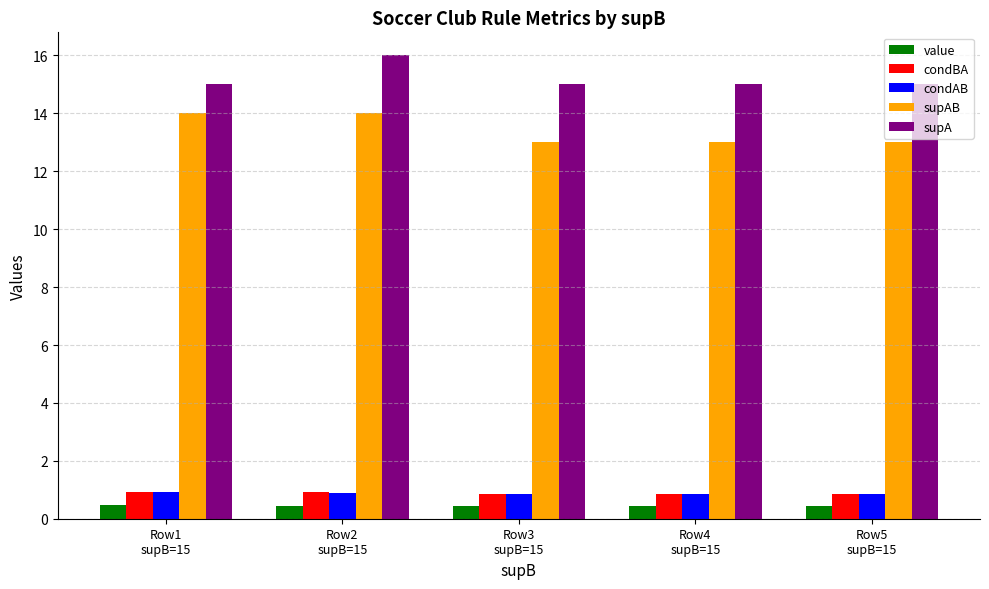

What is the average value of the supAB series?

13.4